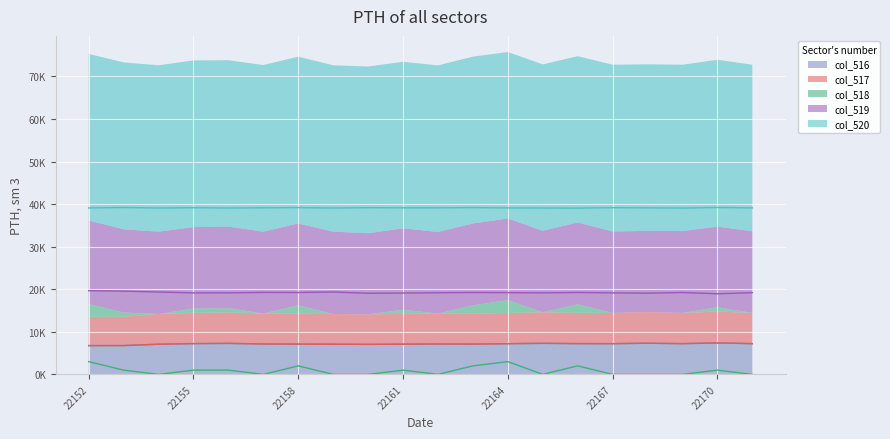

Which category has the highest value in the col_516 series?

22170